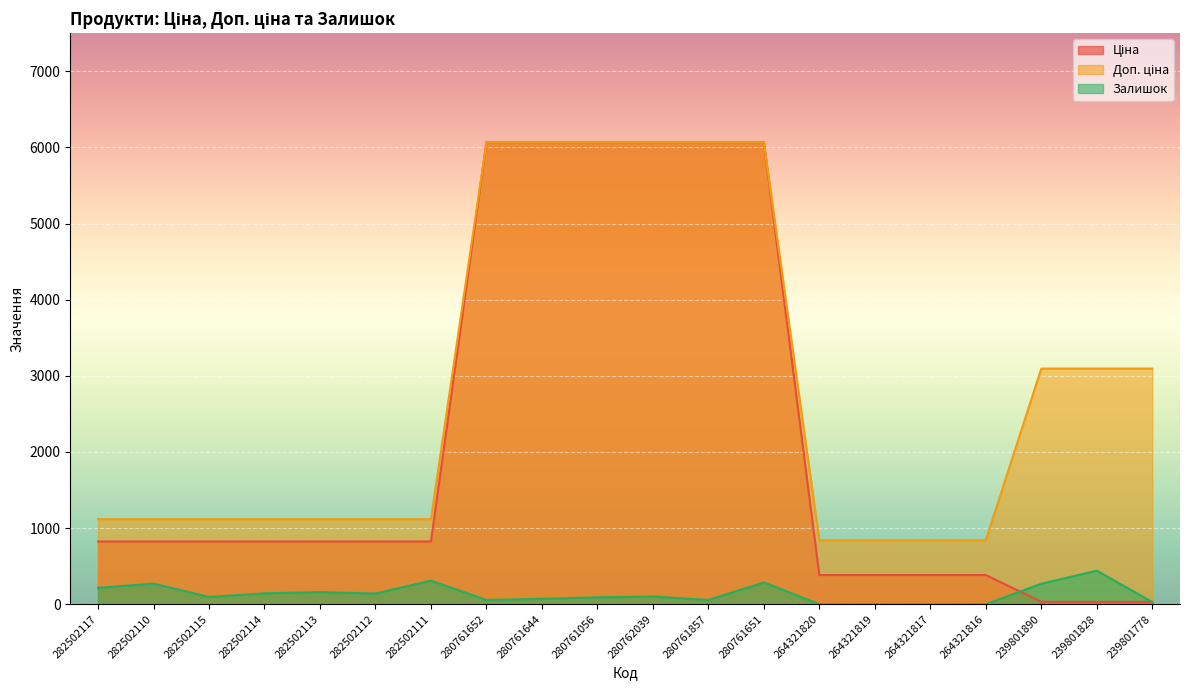

At which label does Ціна reach its peak?

280761652